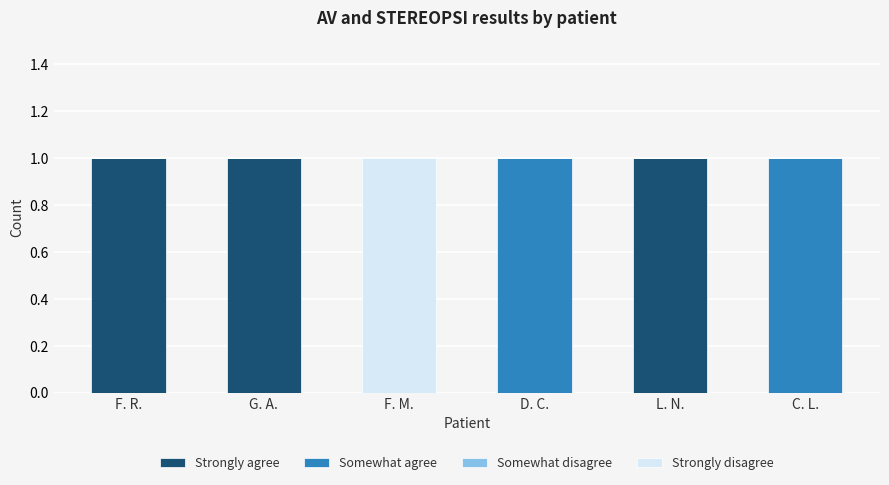

True or false: Strongly agree has a value of 0 at L. N..

False